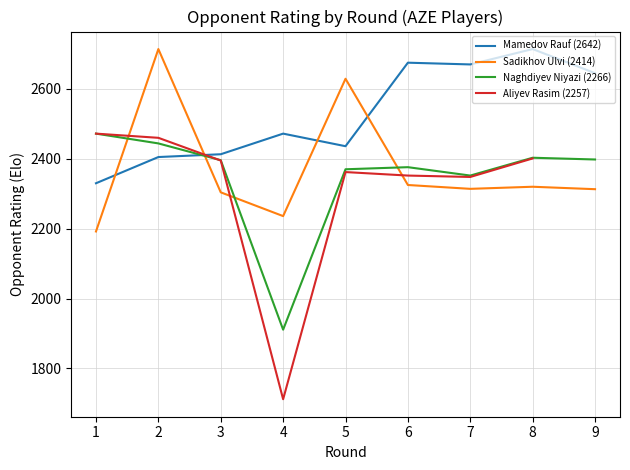

Reading left to right, list all the values displayed in this chart.

1=2330	2=2405	3=2413	4=2472	5=2436	6=2675	7=2670	8=2714	9=2645